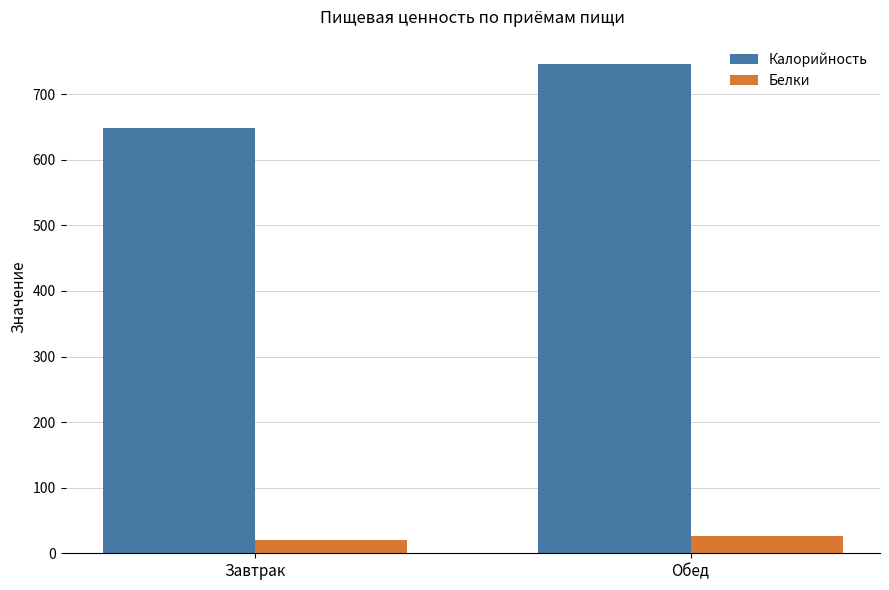

Which label corresponds to the largest value in the chart?

Обед